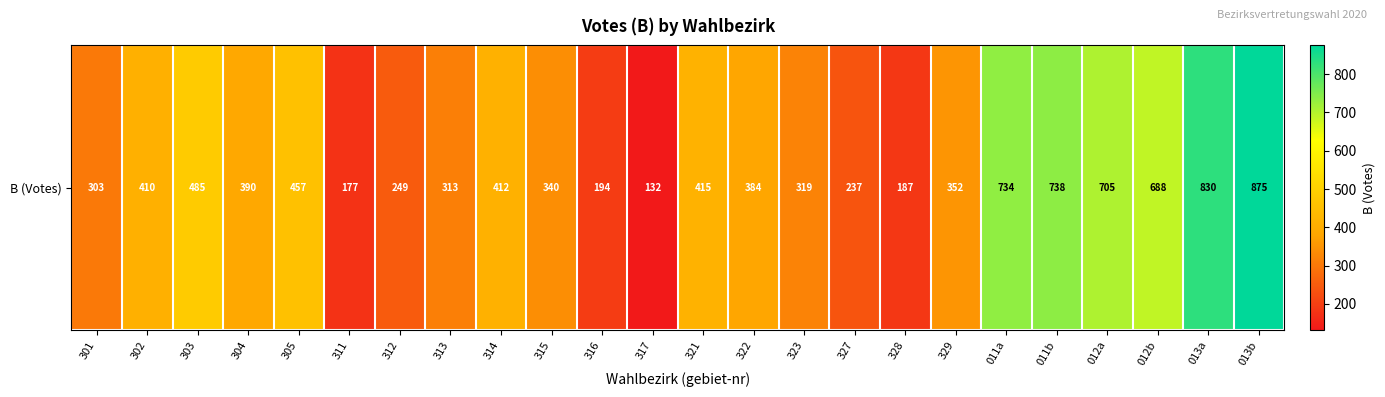

What is the minimum value shown in the chart?

132